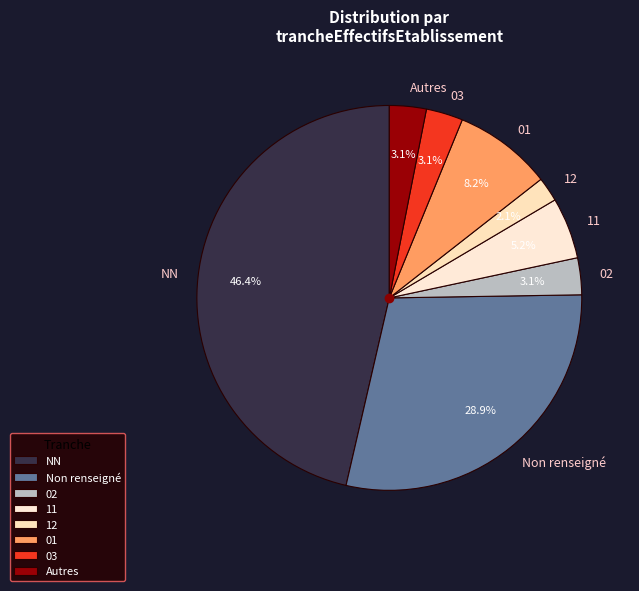

Which category has the biggest portion of the pie?

NN